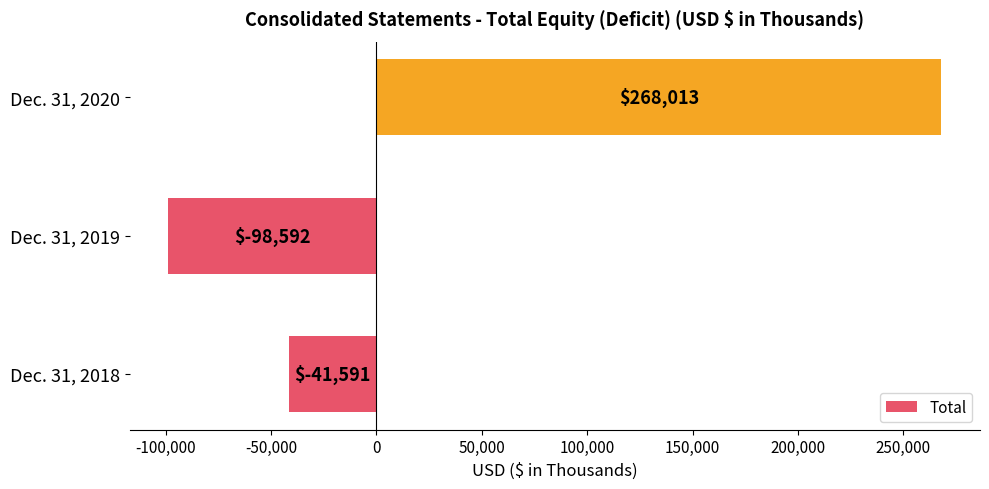

What is the change in value from Dec. 31, 2018 to Dec. 31, 2019?

-57001